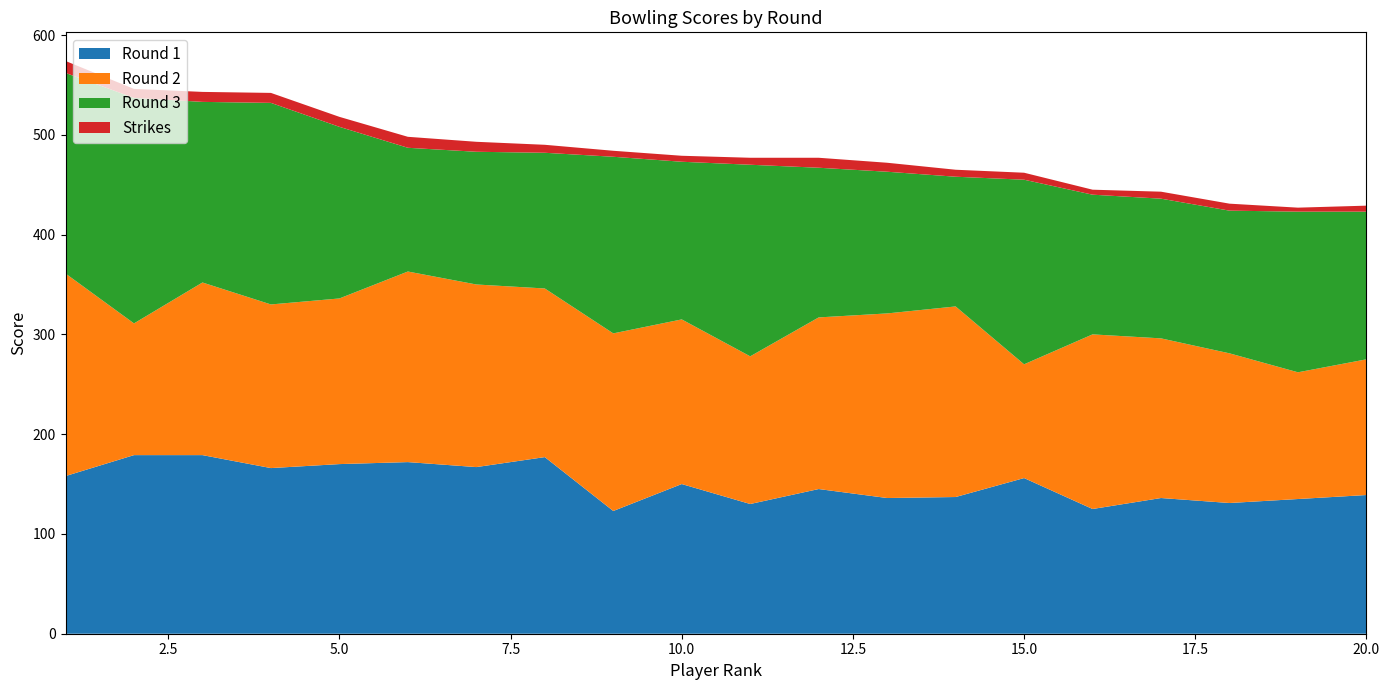

Reading right to left, list all the values displayed in this chart.

Round 1: 139	135	131	136	125	156	137	136	145	130	150	123	177	167	172	170	166	179	179	158
Round 2: 136	127	150	160	175	114	191	185	172	148	165	178	169	183	191	166	164	173	132	203
Round 3: 148	161	143	140	140	185	130	142	150	192	158	177	136	133	124	172	202	181	226	201
Strikes: 6	4	7	7	5	7	7	9	10	7	6	6	8	10	11	10	10	10	9	12